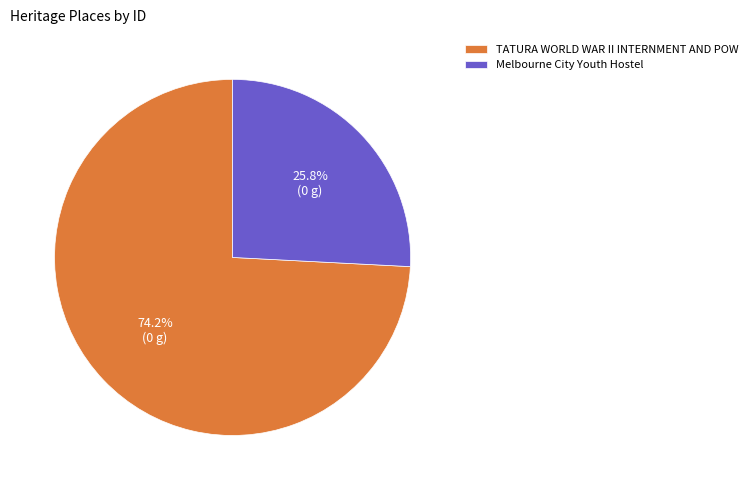

To the nearest percent, what is the combined percentage of Melbourne City Youth Hostel and TATURA WORLD WAR II INTERNMENT AND POW?

100%